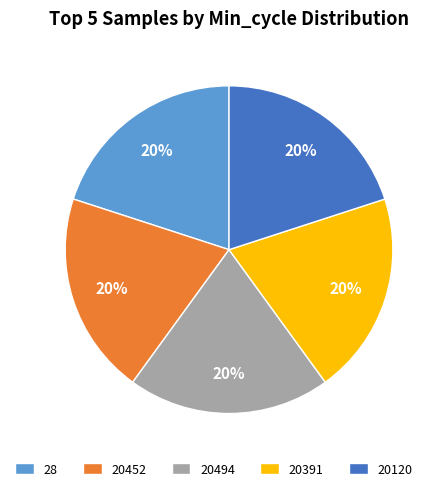

Does 20494 account for over 50% of the chart?

No